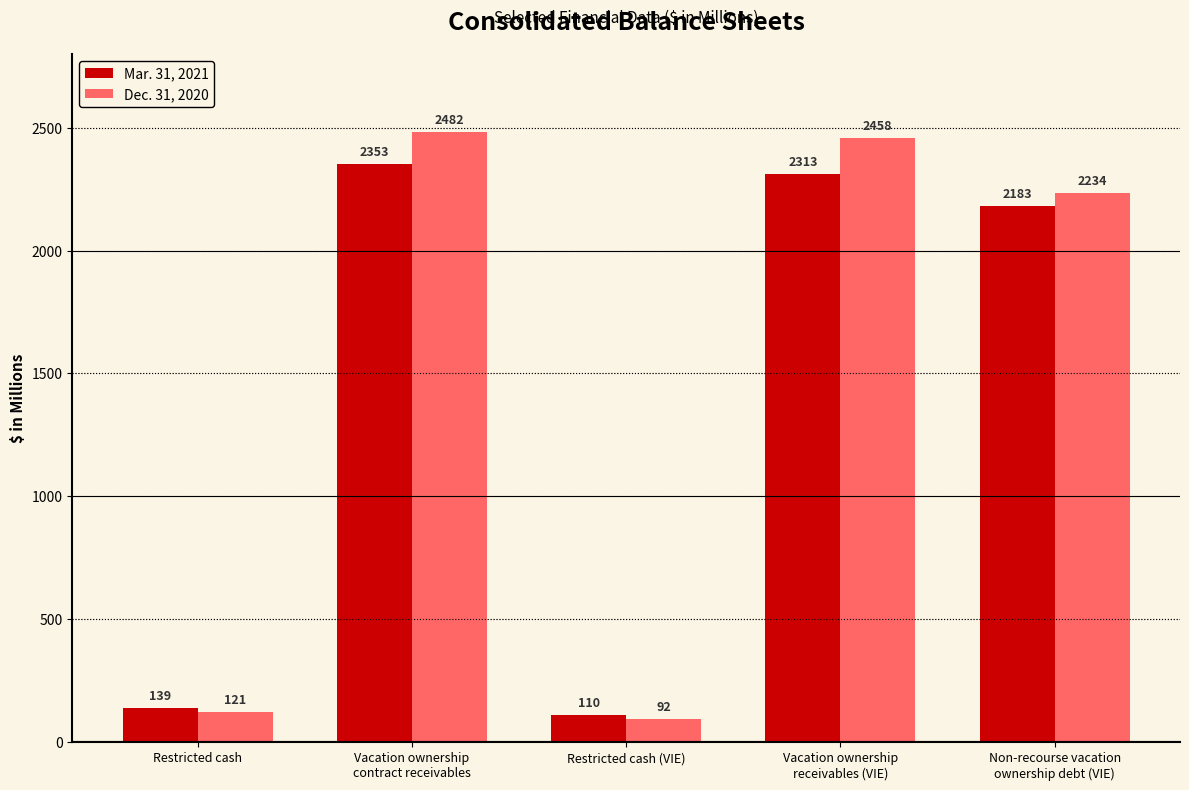

Which series has the largest range (max minus min)?

Dec. 31, 2020